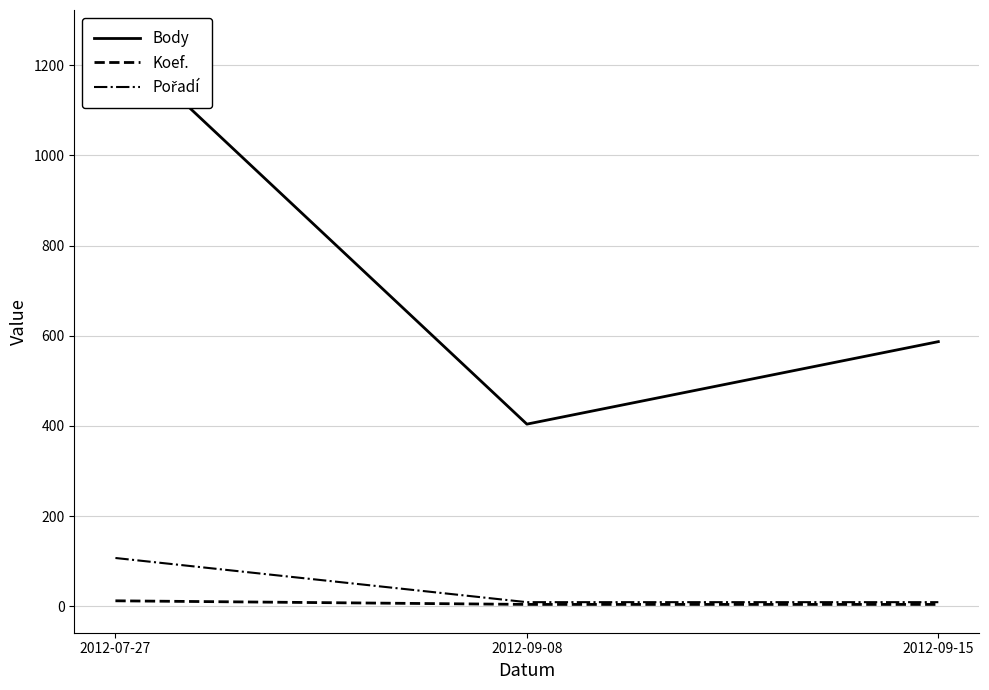

Reading right to left, transcribe all the data shown in this chart.

Body: 2012-09-15=587	2012-09-08=404	2012-07-27=1260
Koef.: 2012-09-15=4	2012-09-08=4	2012-07-27=12
Pořadí: 2012-09-15=9	2012-09-08=9	2012-07-27=107